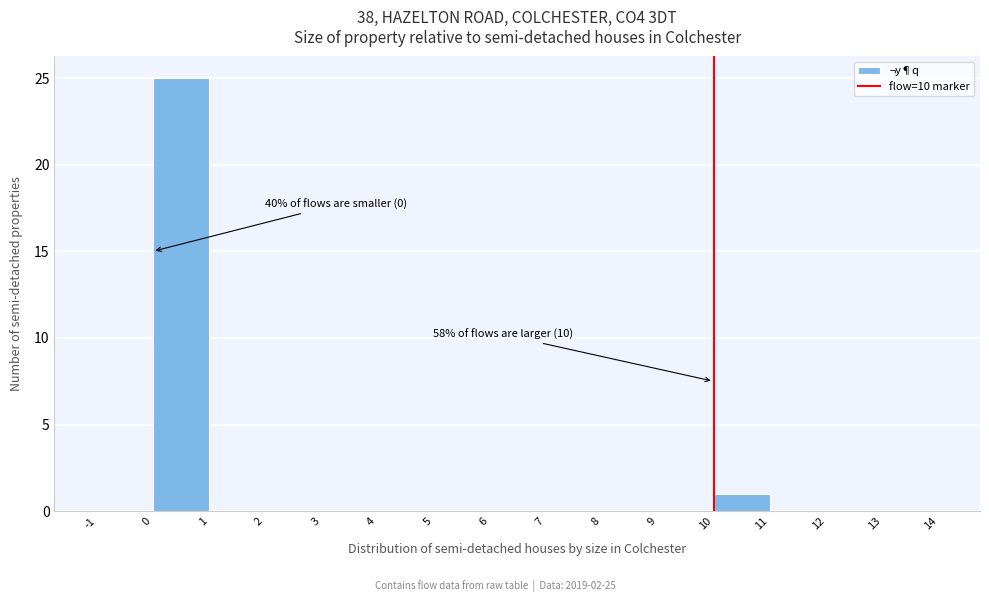

Over which range of the x-axis is the bar tallest?

0 to 1